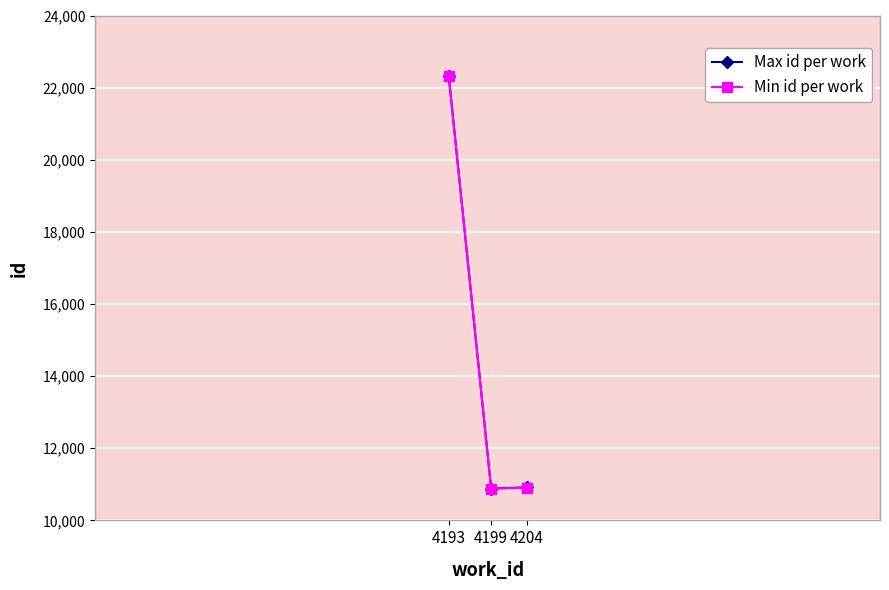

Reading left to right, transcribe all the data shown in this chart.

Max id per work: 4193=22320.5	4199=10883.0	4204=10916.0
Min id per work: 4193=22321.0	4199=10883.0	4204=10902.0